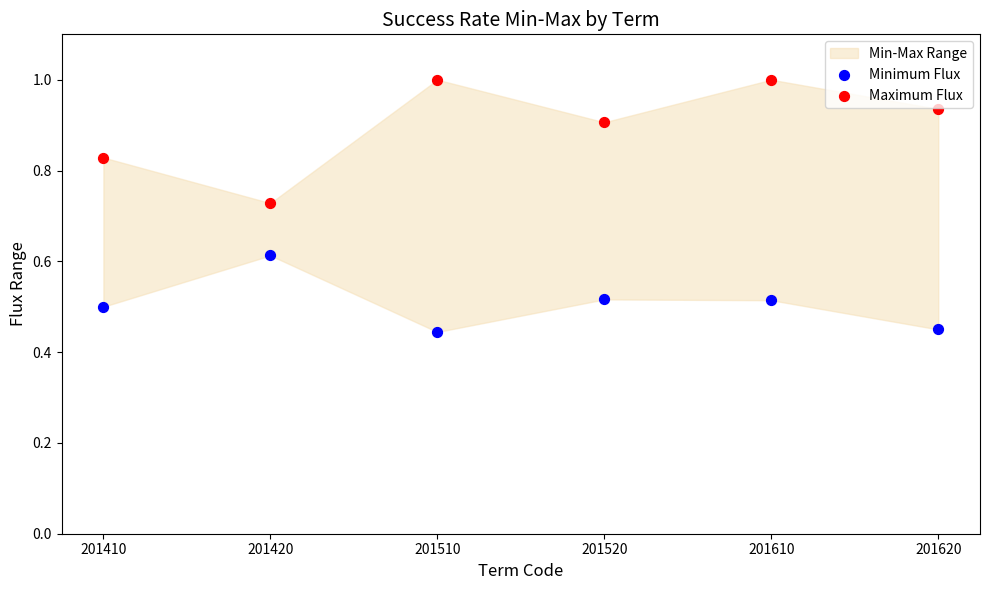

Which series contains the highest Y value?

Maximum Flux